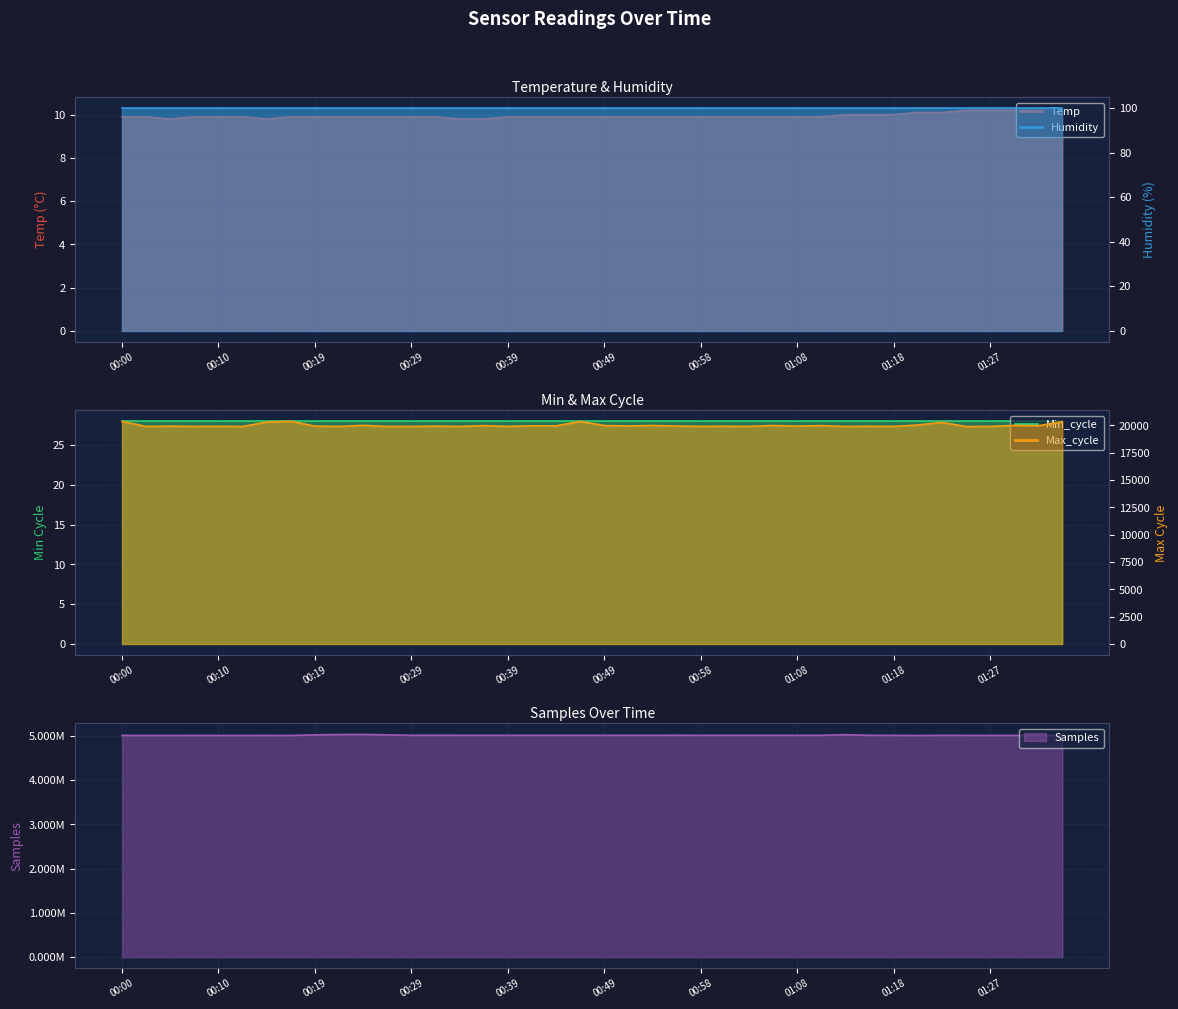

Is the value of Temp at 01:13 greater than the value of Samples at 00:51?

No